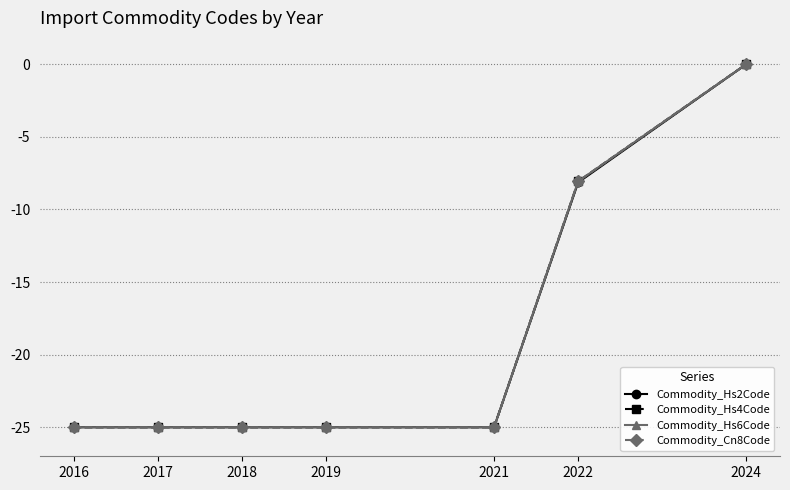

What is the value of the Commodity_Cn8Code point at the 5th from the left?

-25.0